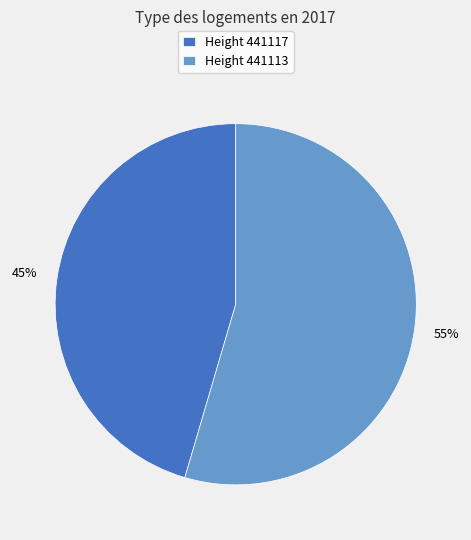

How many slices are in this pie chart?

2